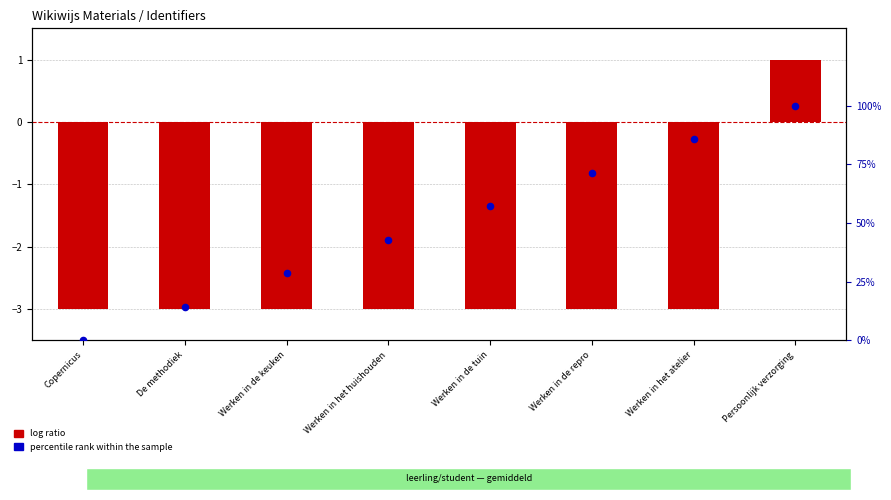

Is the value of percentile rank within the sample at Copernicus greater than the value of log ratio at Persoonlijk verzorging?

No